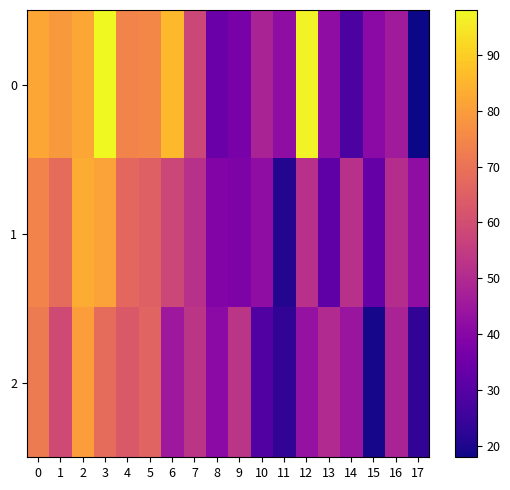

At which category is the sum across all series the highest?

3